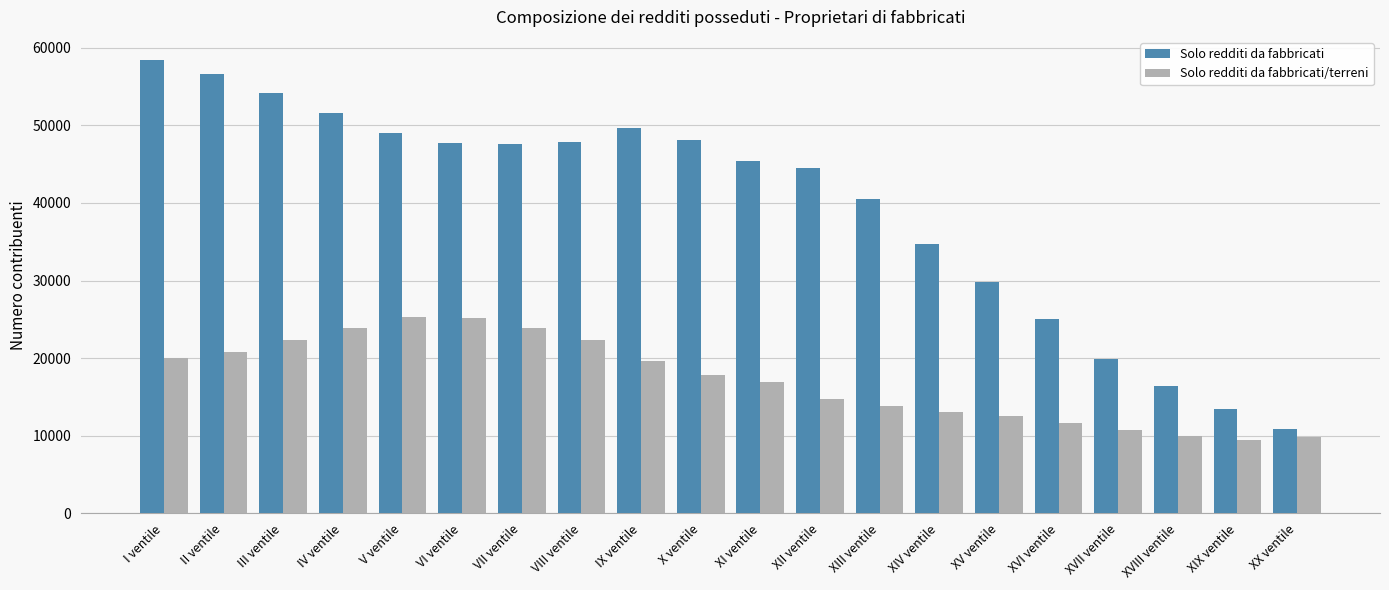

At which label is Solo redditi da fabbricati closest to 34672?

XIV ventile